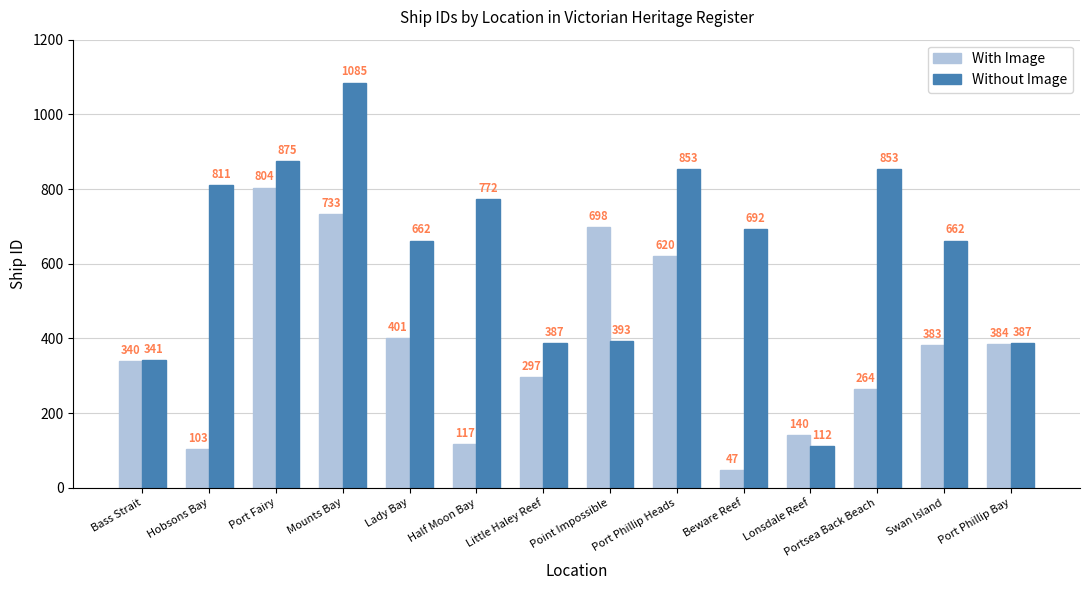

How many bars are there in total?

28